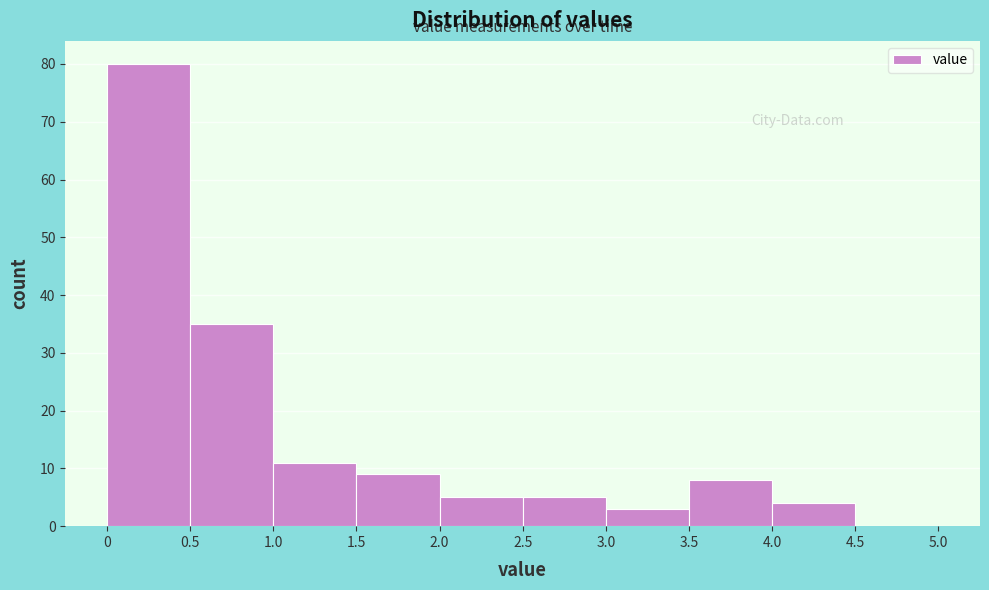

What is the height of the bar covering 2.0 to 2.5 on the x-axis? The values are not printed on the chart, so give them approximately, as read against the axis.

5